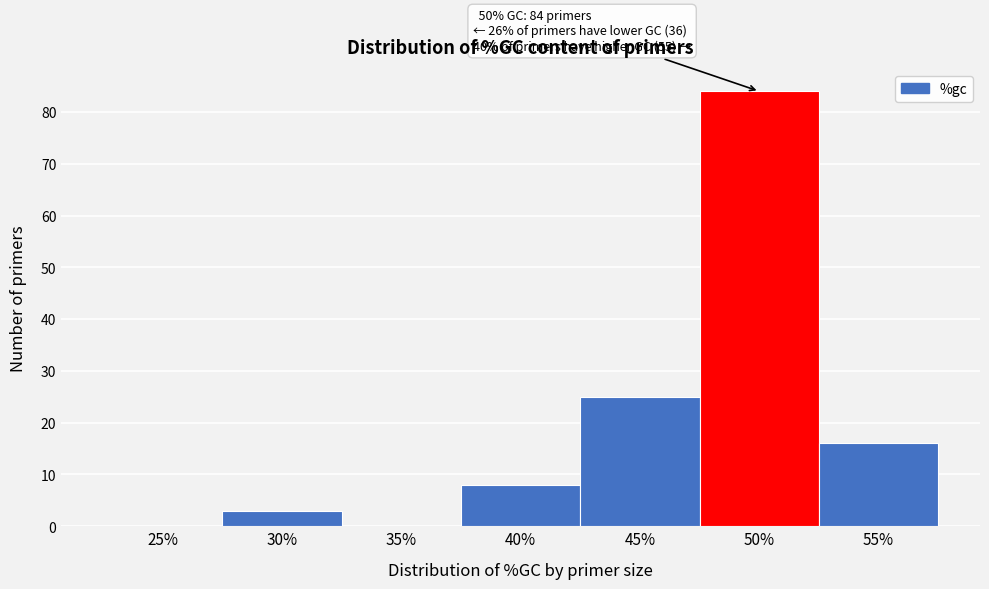

Reading left to right, transcribe all the data shown in this chart.

25%=0	30%=3	35%=0	40%=8	45%=25	50%=84	55%=16